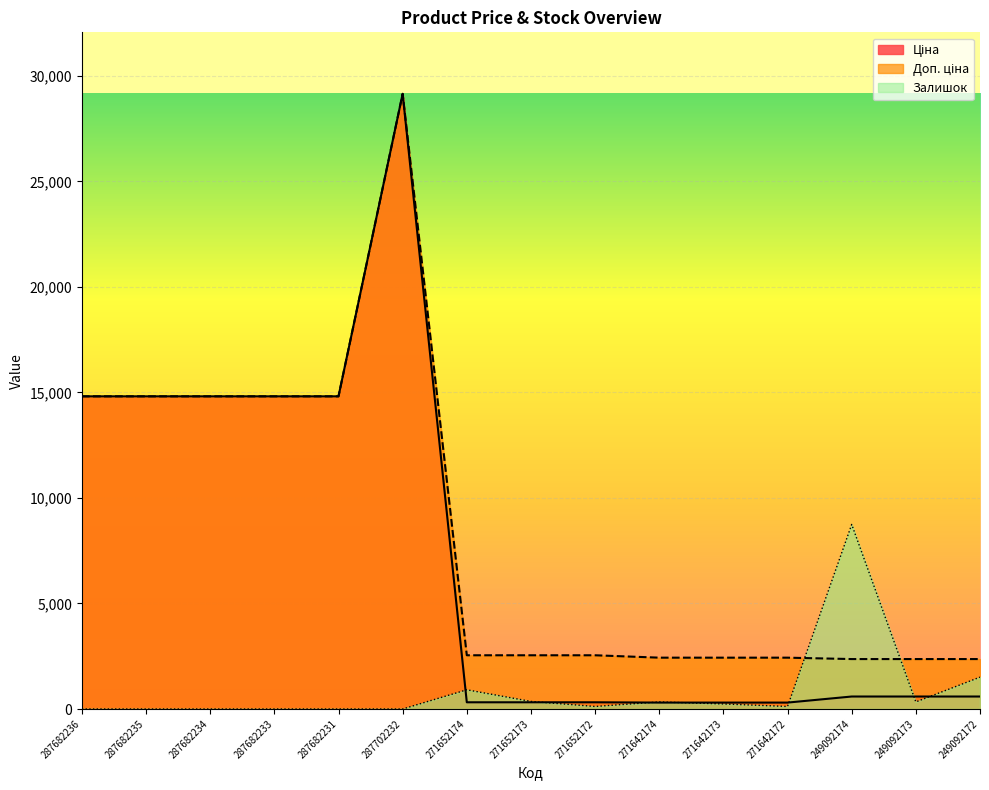

What is the sum of the Доп. ціна values at 249092173 and 271652174?

4912.9